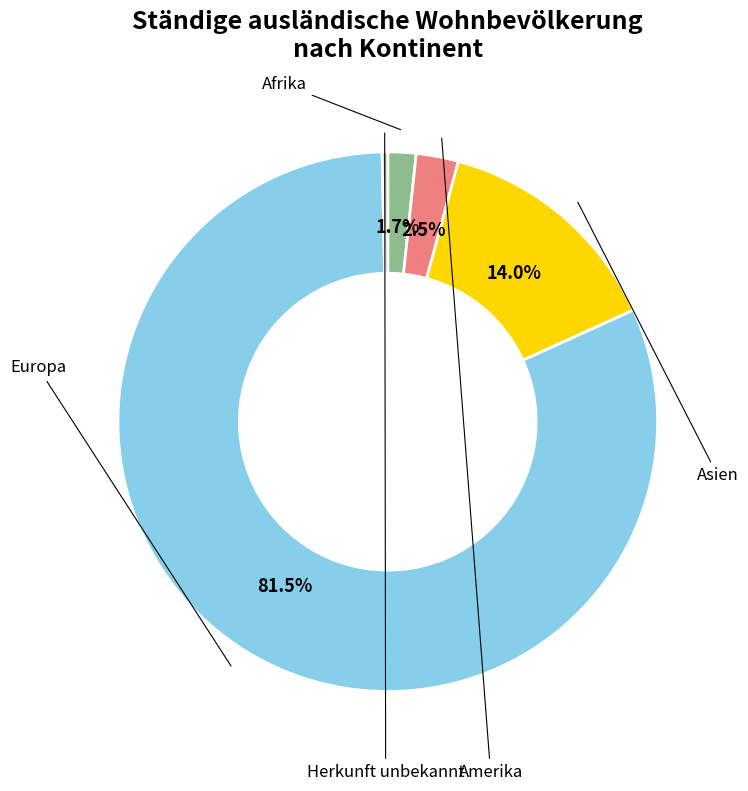

Is there any slice that represents more than half of the pie?

Yes